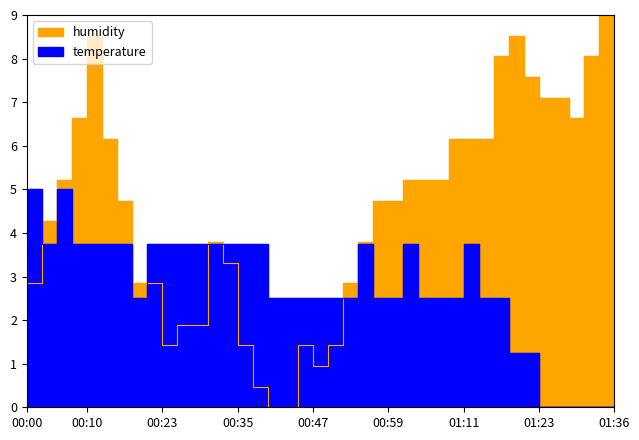

Count the number of data series in this chart.

2